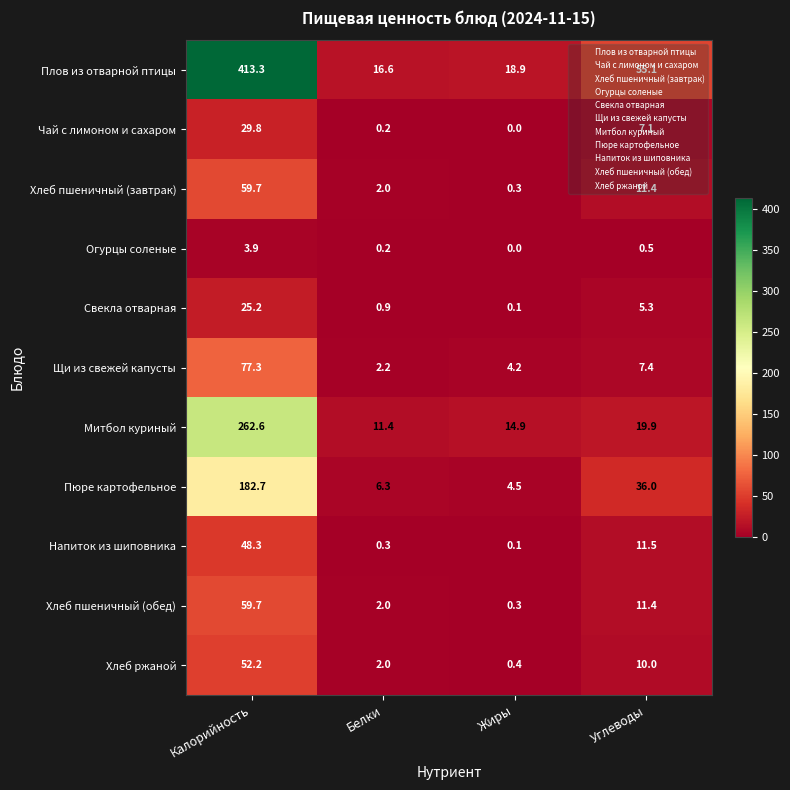

What is the sum of all Свекла отварная values?

31.5